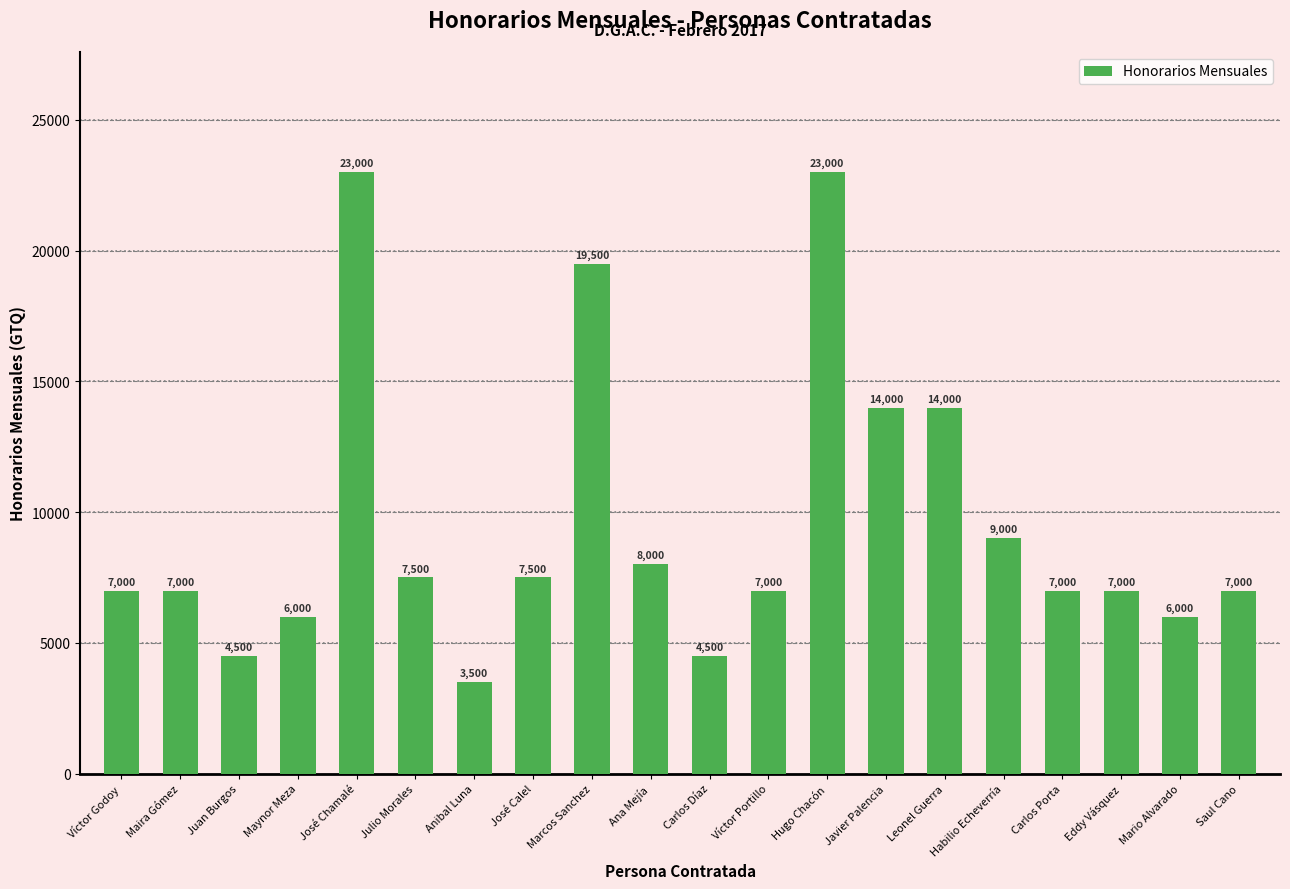

Reading left to right, list all the values displayed in this chart.

Víctor Godoy=7000	Maira Gómez=7000	Juan Burgos=4500	Maynor Meza=6000	José Chamalé=23000	Julio Morales=7500	Anibal Luna=3500	José Calel=7500	Marcos Sanchez=19500	Ana Mejía=8000	Carlos Díaz=4500	Víctor Portillo=7000	Hugo Chacón=23000	Javier Palencia=14000	Leonel Guerra=14000	Habilio Echeverría=9000	Carlos Porta=7000	Eddy Vásquez=7000	Mario Alvarado=6000	Saul Cano=7000